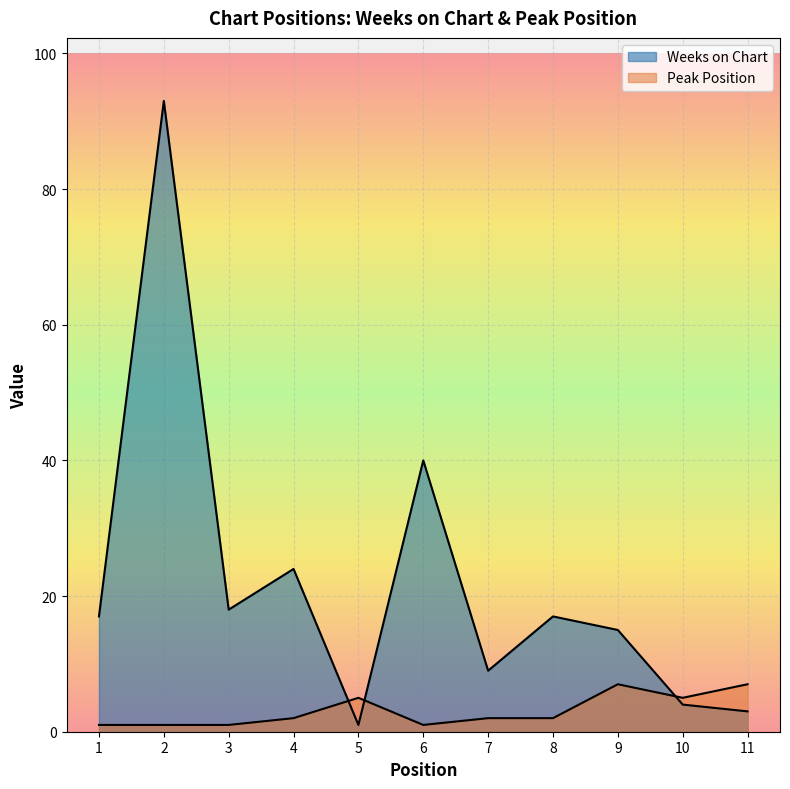

At how many categories does at least one series exceed 21?

3